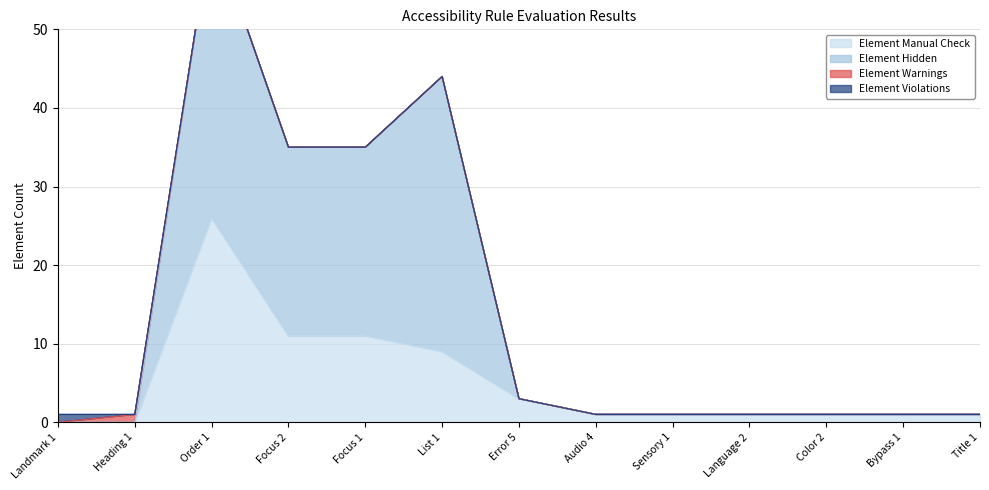

Which series has the widest spread of values?

Element Hidden